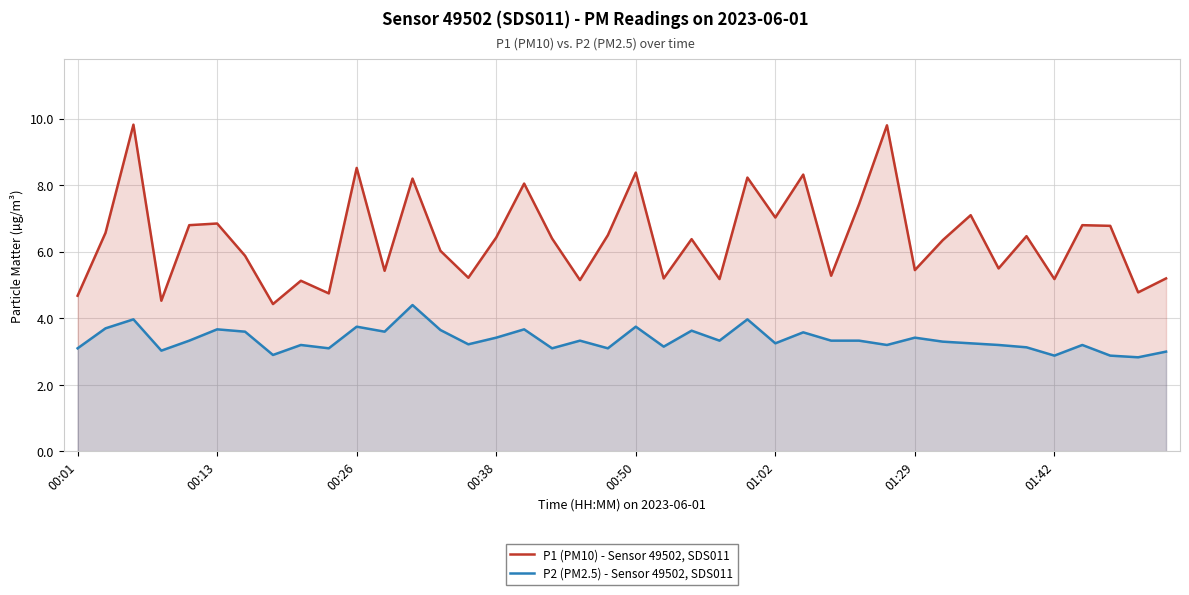

What is the spread (max minus min) of values at 01:29?

2.0